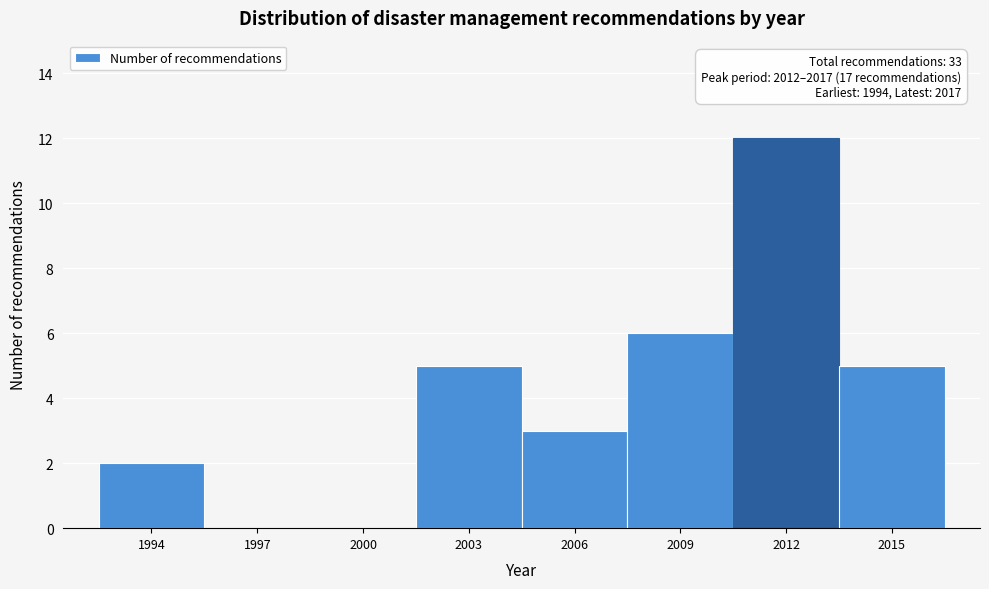

Reading left to right, list all the values displayed in this chart.

1994=2	1997=0	2000=0	2003=5	2006=3	2009=6	2012=12	2015=5